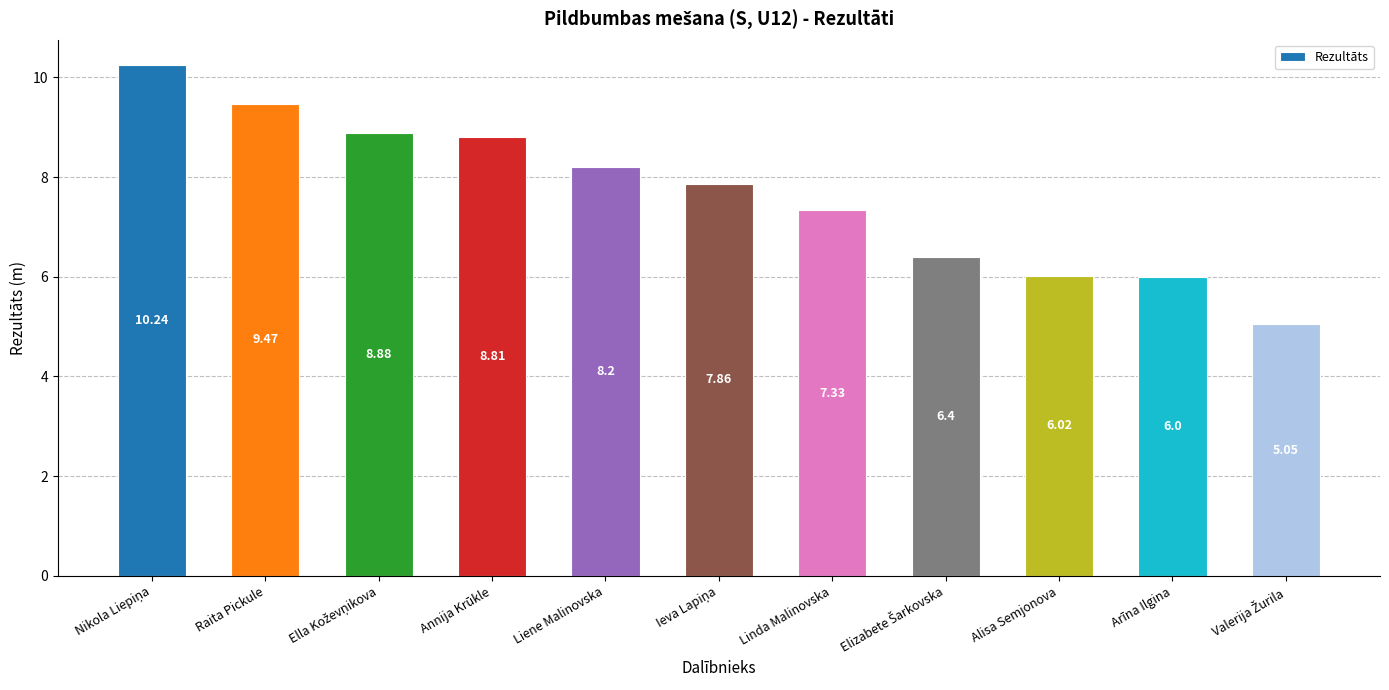

True or false: the data shows 8.2 at Liene Malinovska.

True